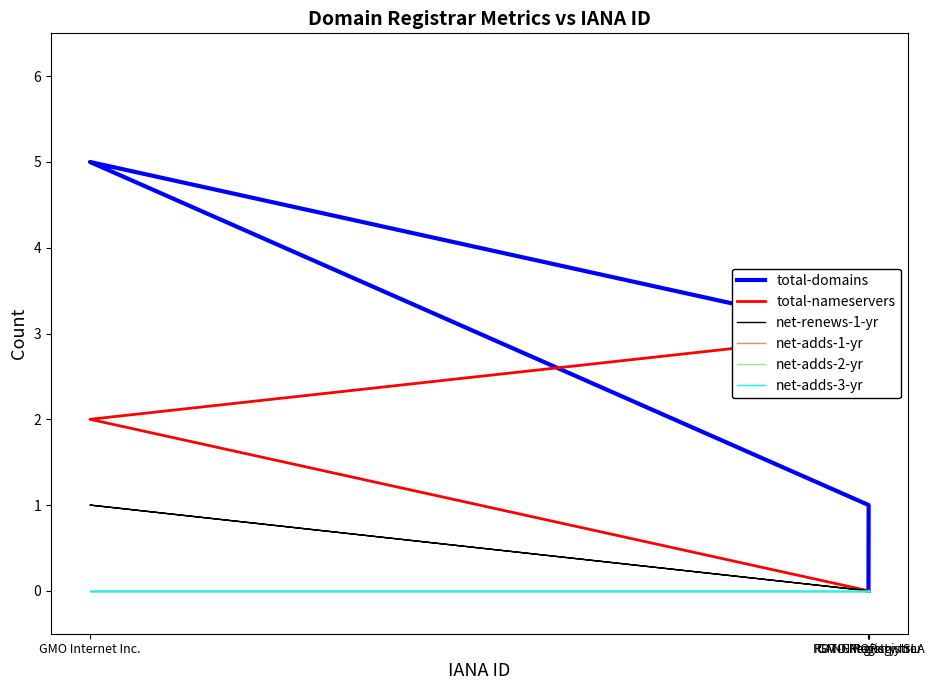

True or false: total-nameservers and net-adds-1-yr intersect in this chart.

False